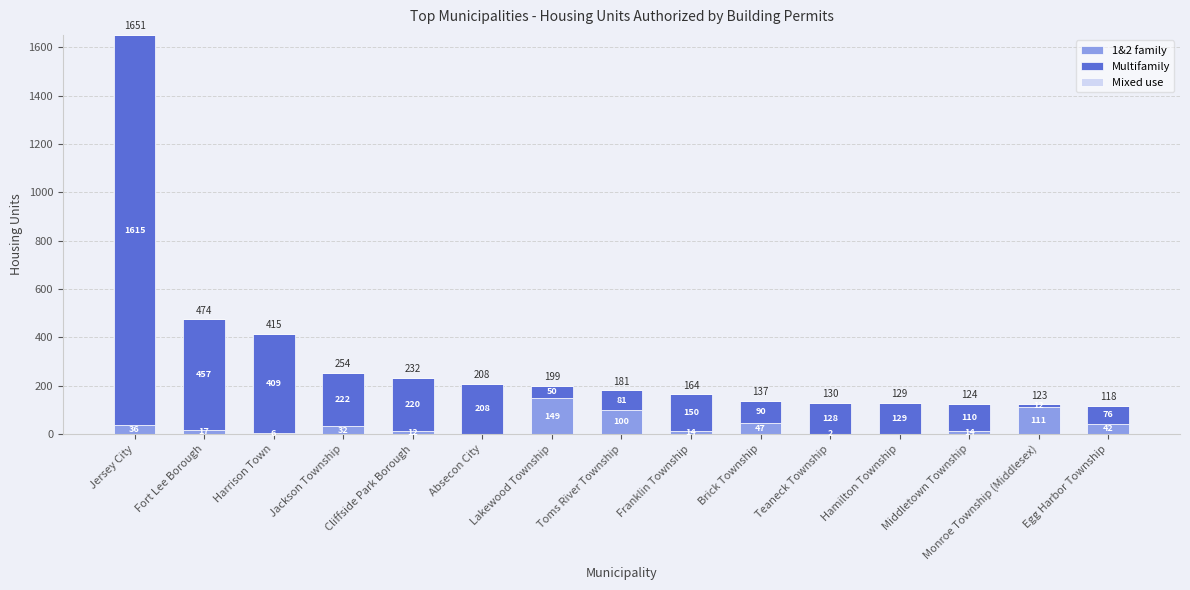

At which category is the sum across all series the highest?

Jersey City